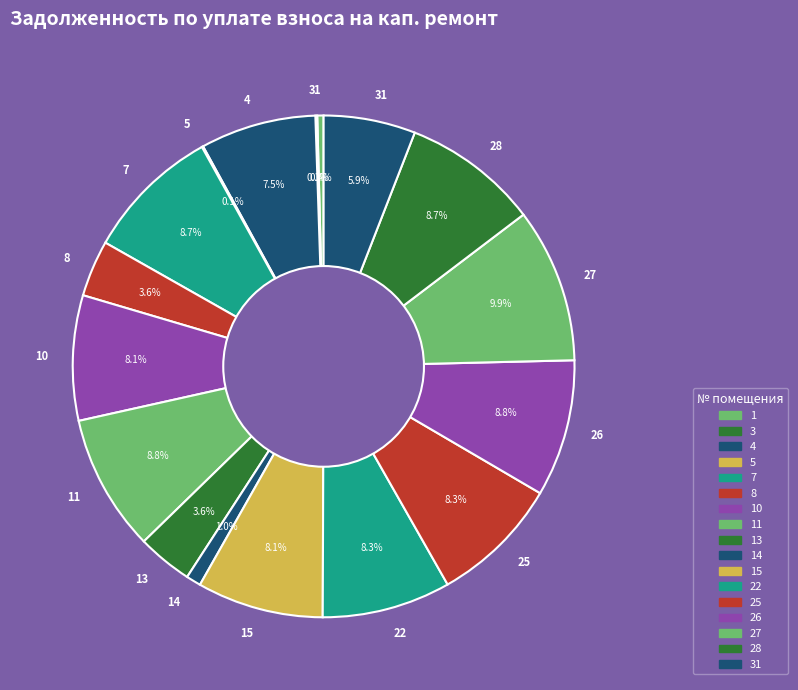

Which slice is the largest?

27